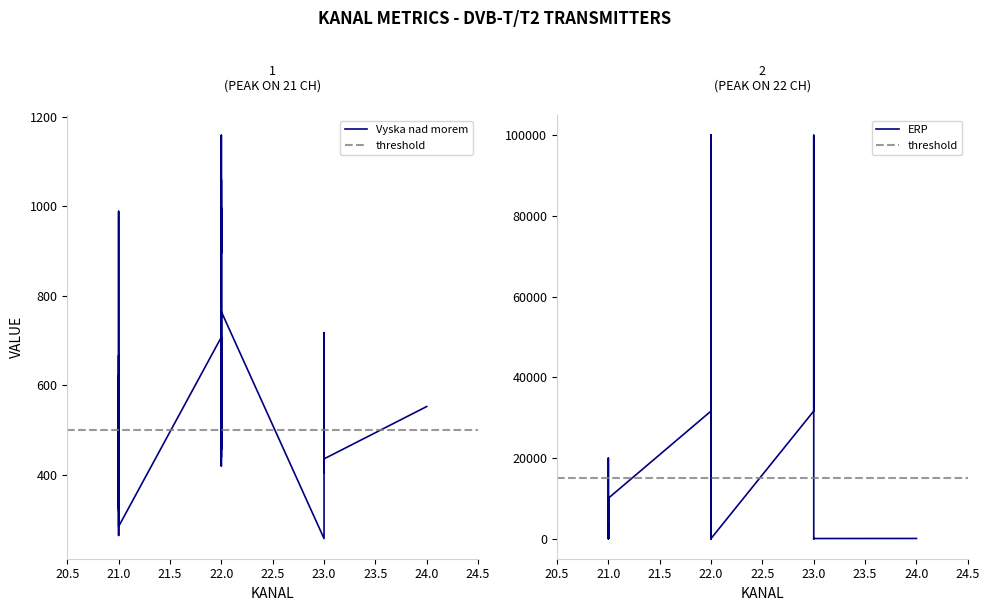

At which label does ERP reach its minimum?

21